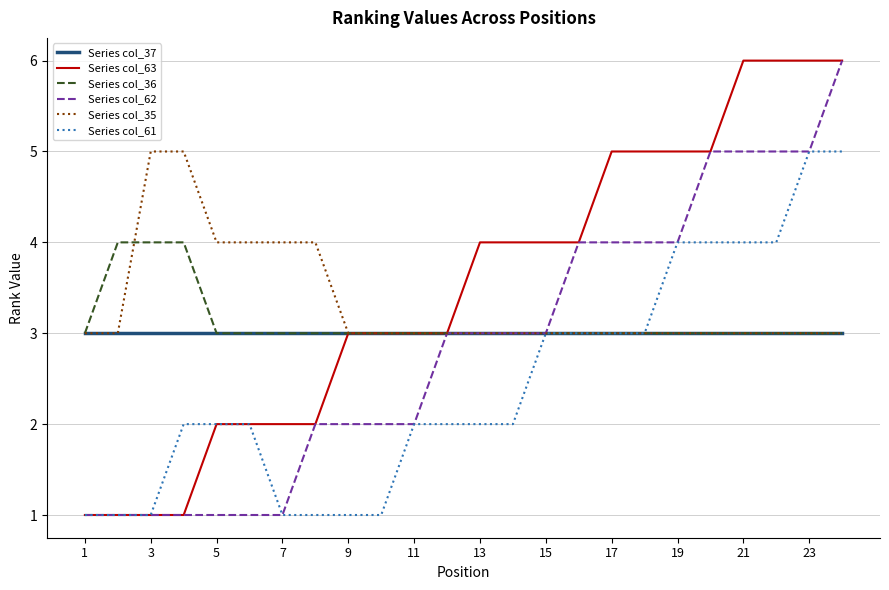

What is the highest value of the Series col_36 series?

4